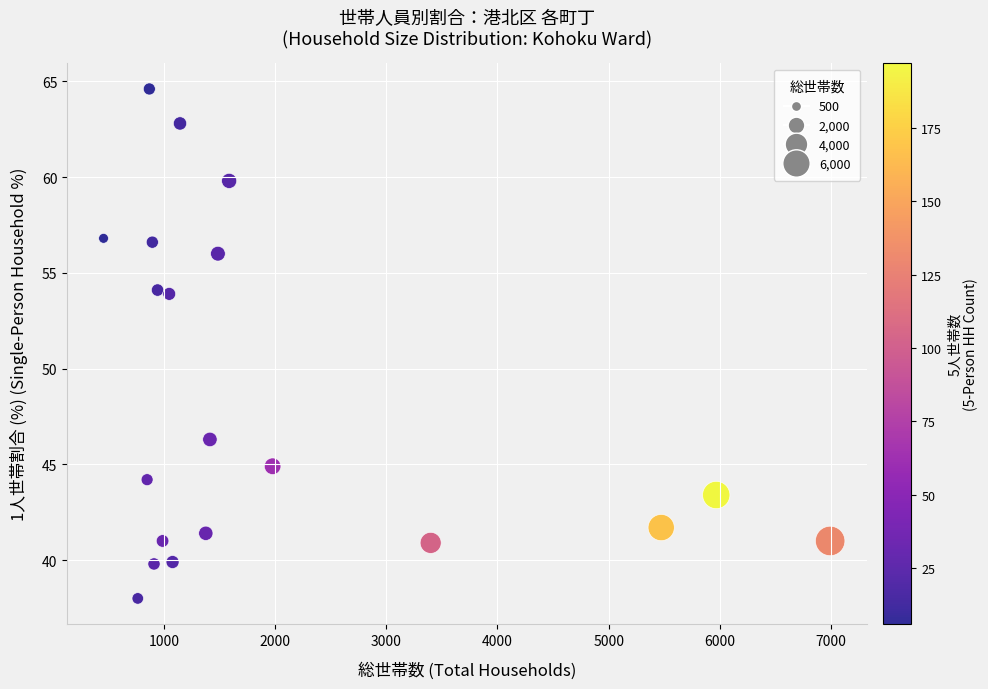

What is the range of Y values (max minus min)?

26.6